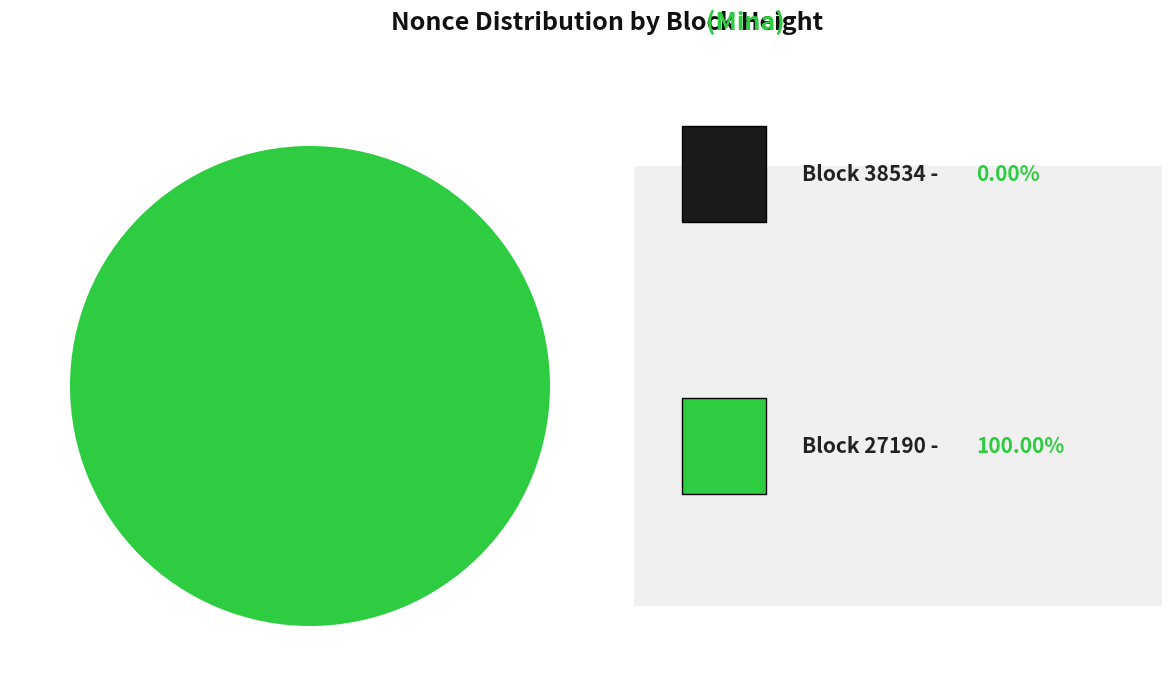

Does any single category account for the majority?

Yes